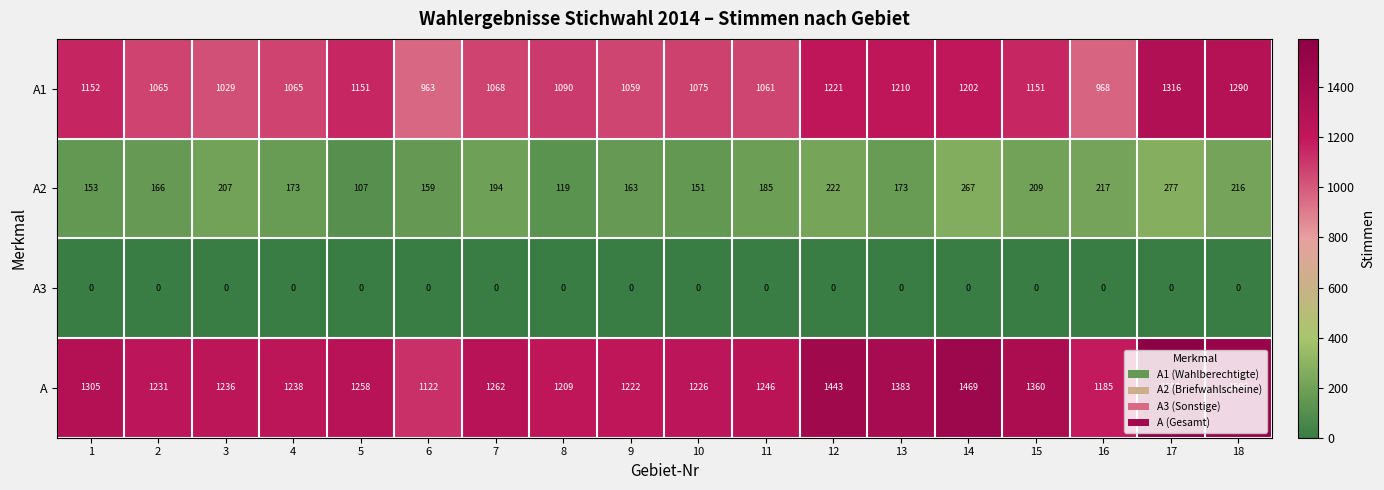

Which series changed the most between 1 and 12?

A